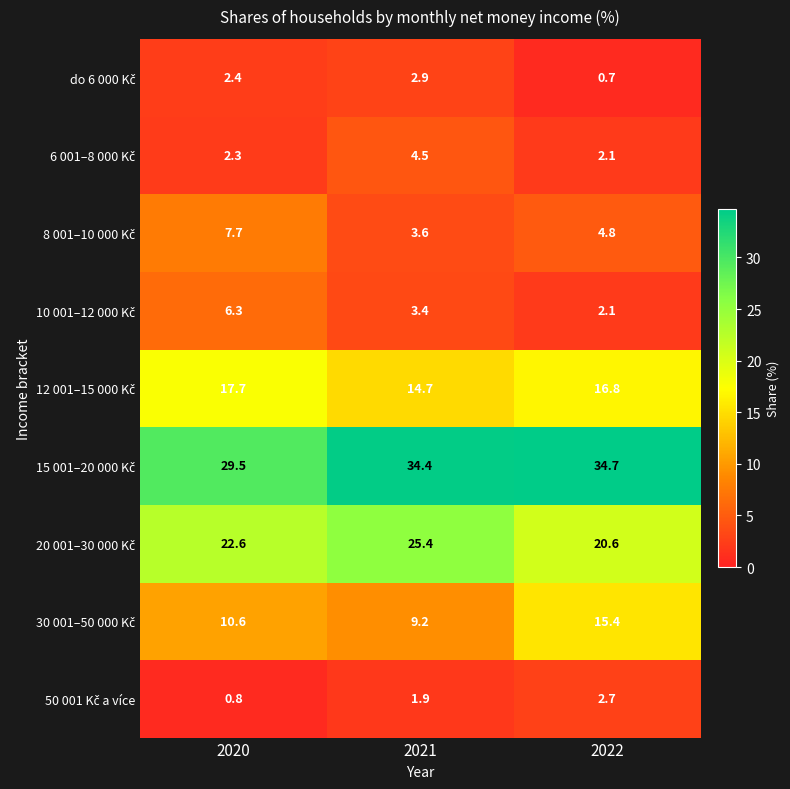

At which category is the sum across all series the highest?

2021